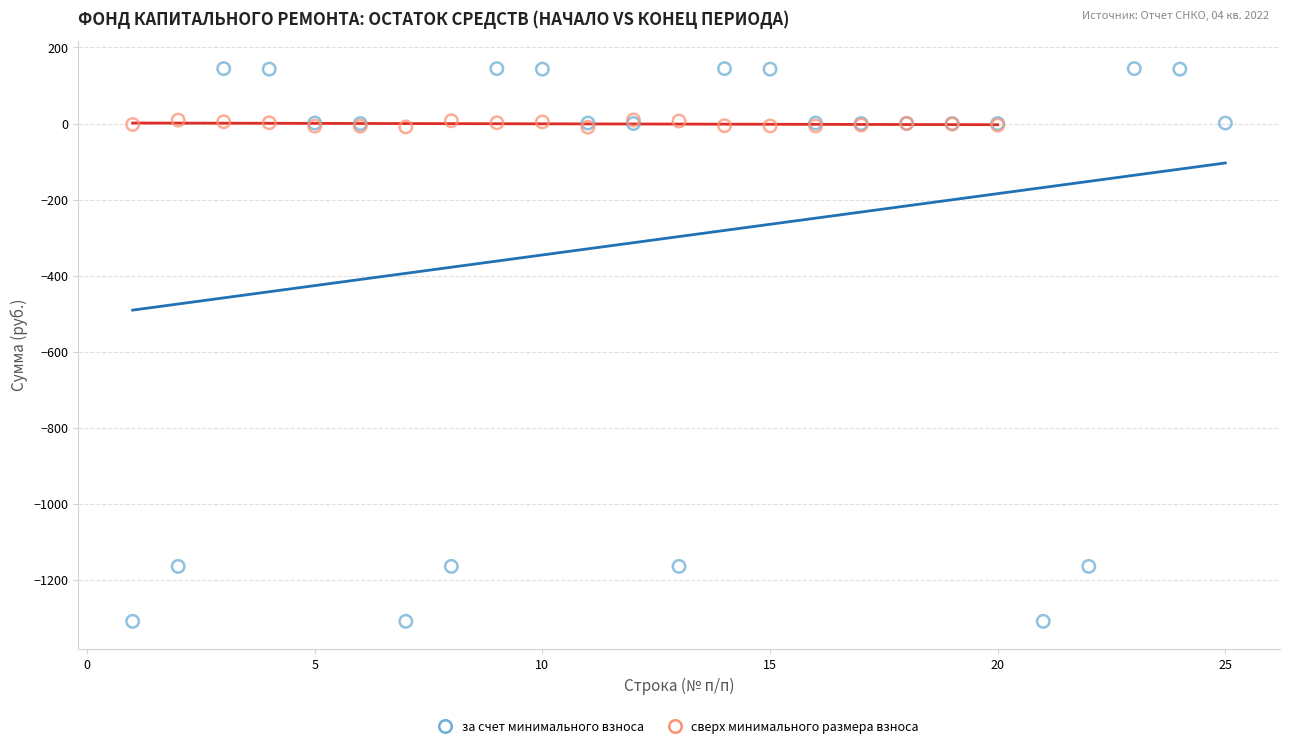

Which series contains the lowest Y value?

за счет минимального взноса